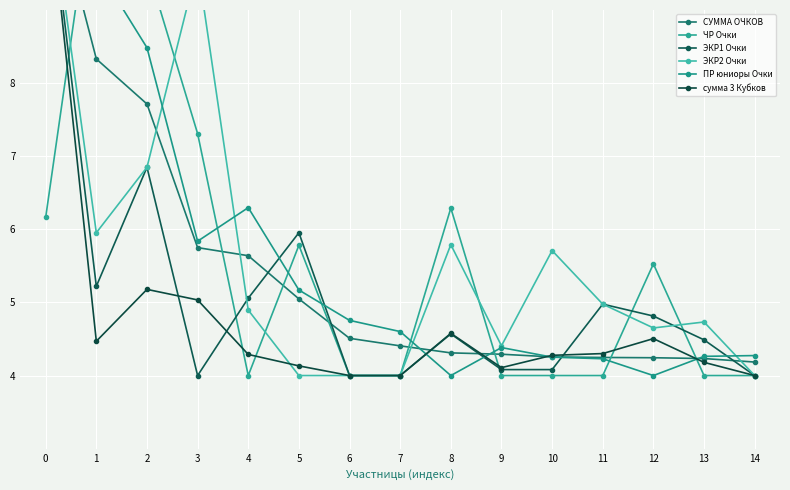

How many lines are shown in the chart?

6